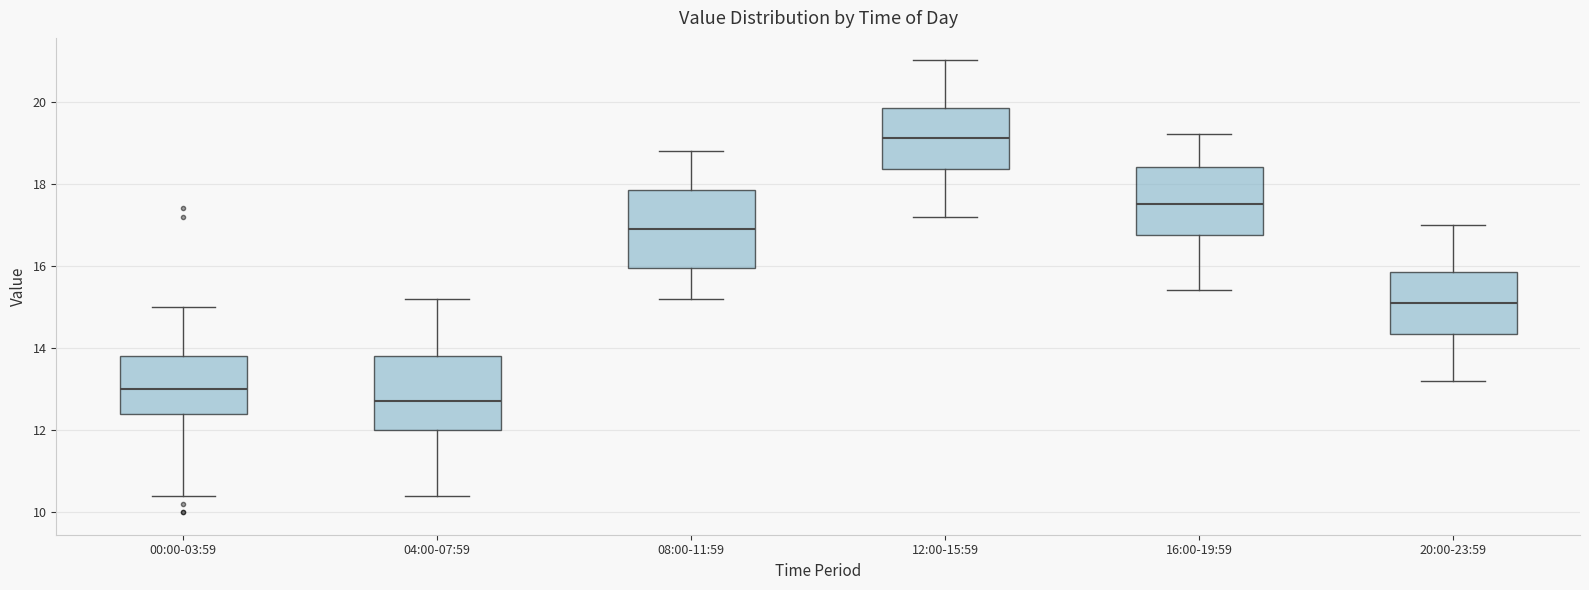

Where does the lower whisker of the box for 08:00-11:59 end on the y-axis? The values are not printed on the chart, so give them approximately, as read against the axis.

15.2